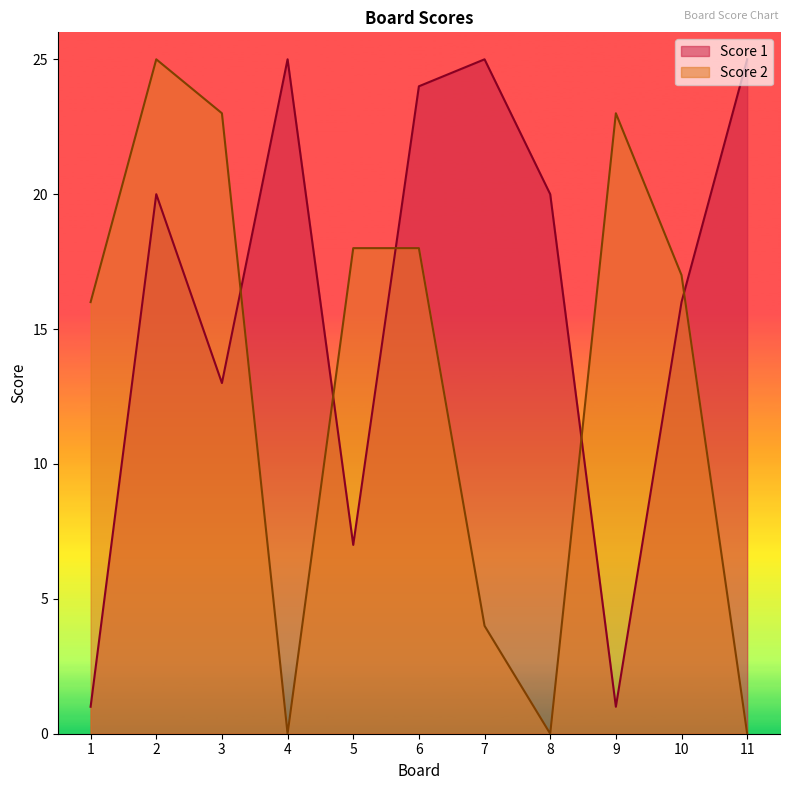

What is the difference between the second highest and minimum values in the Score 2 series?

23